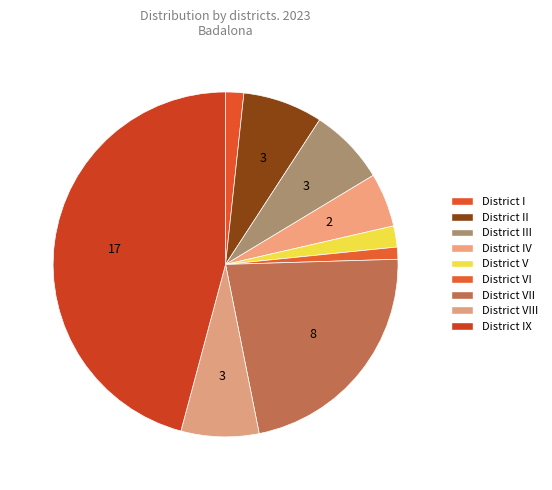

Which category has the smallest portion of the pie?

District VI